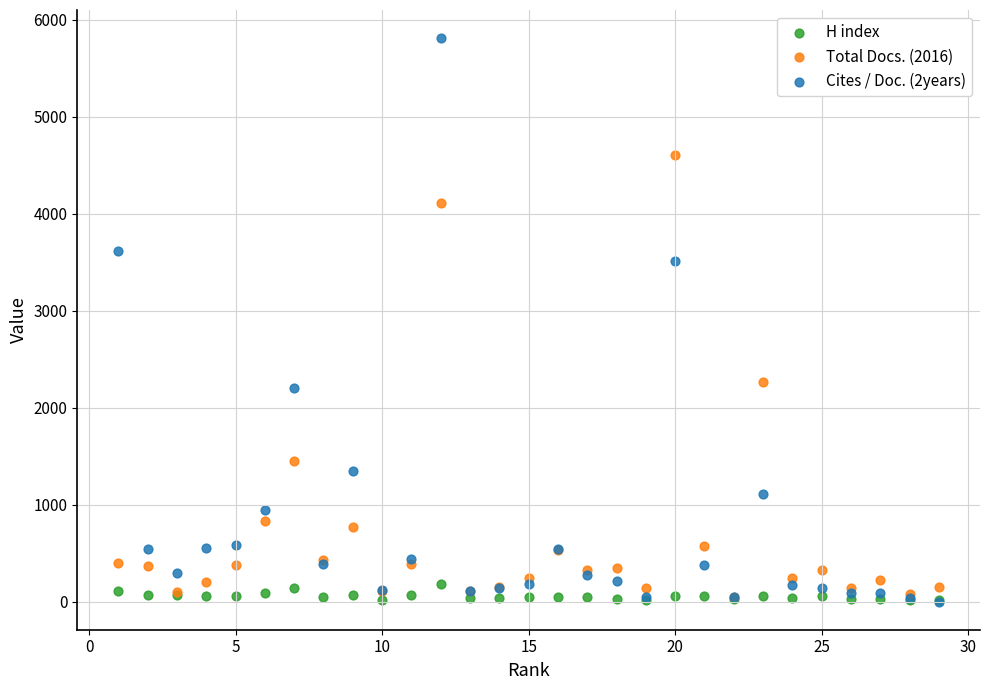

Which series has the largest Y range (max minus min)?

Cites / Doc. (2years)